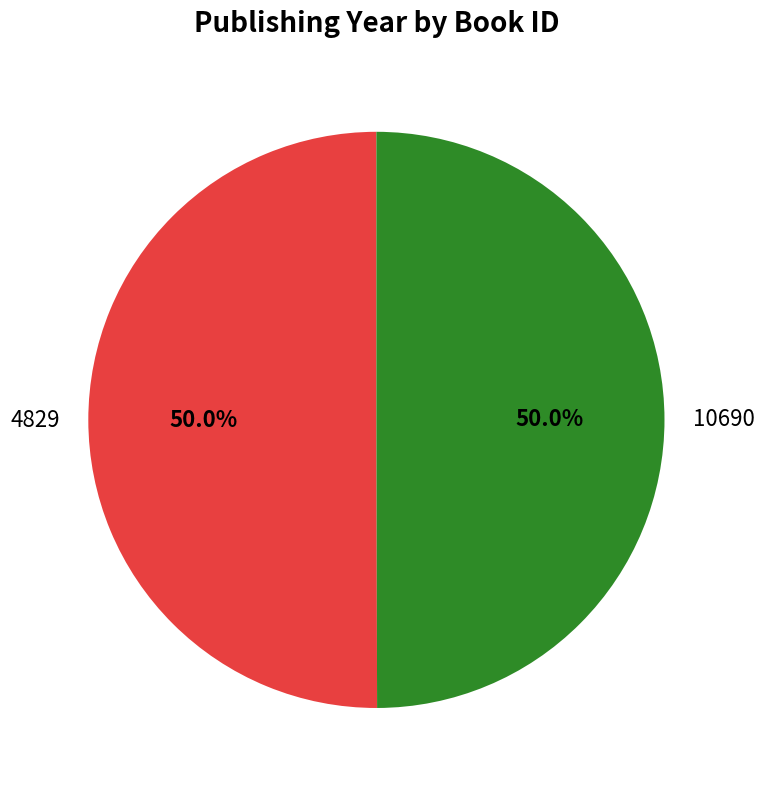

To the nearest percent, what percentage of the pie is 4829?

50%